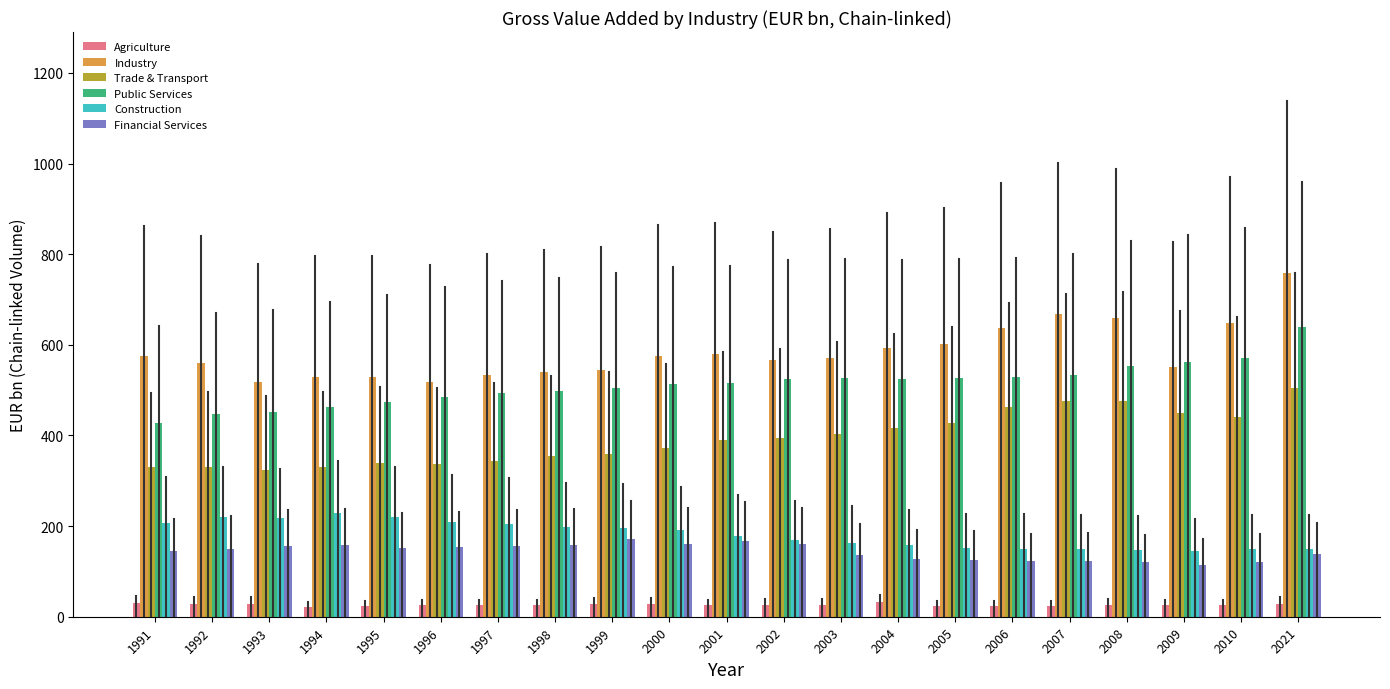

Is the value of Construction at 2009 greater than the value of Agriculture at 2008?

Yes